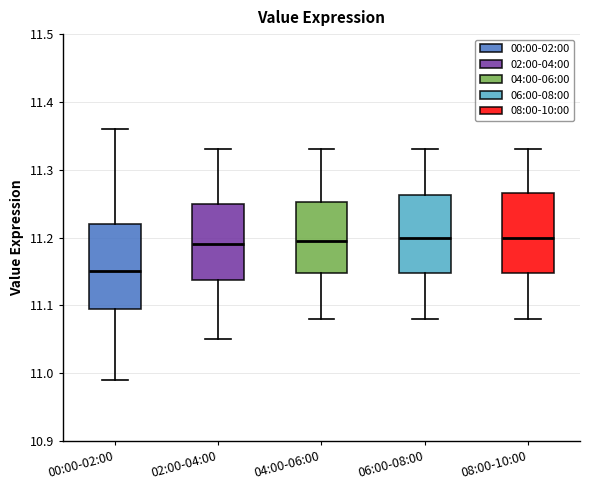

Where does the lower whisker of the box for 00:00-02:00 end on the y-axis? The values are not printed on the chart, so give them approximately, as read against the axis.

10.99